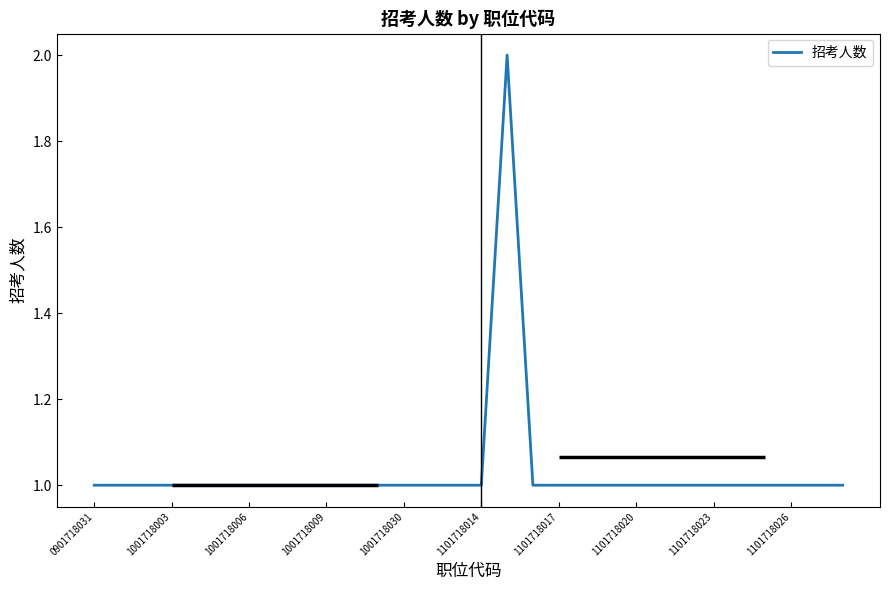

The value of 招考人数 at 1101718014 is 2. True or false?

False